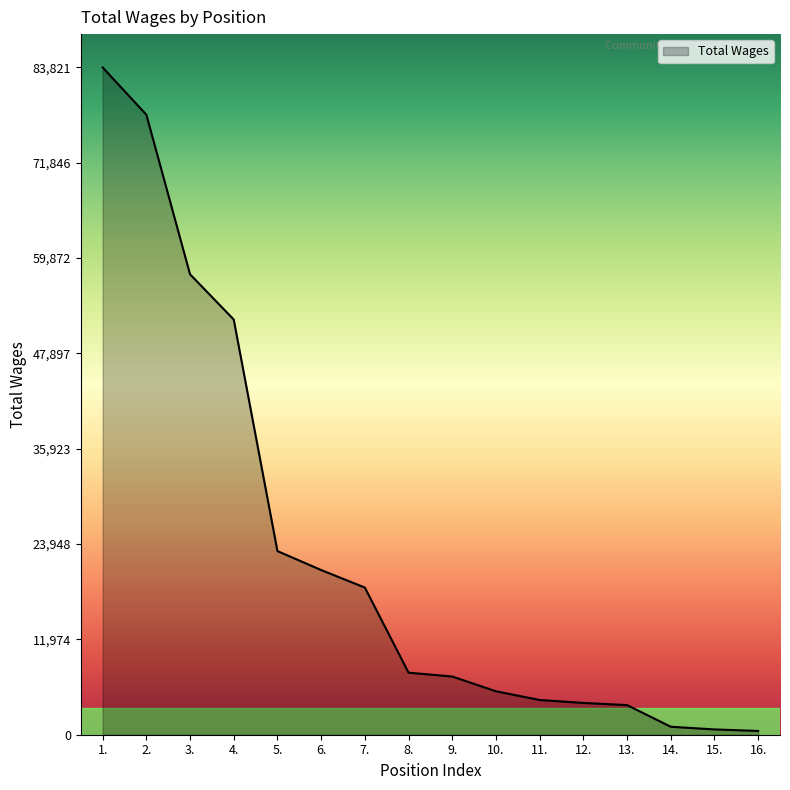

What is the sum of the values at 7. and 5.?

41555